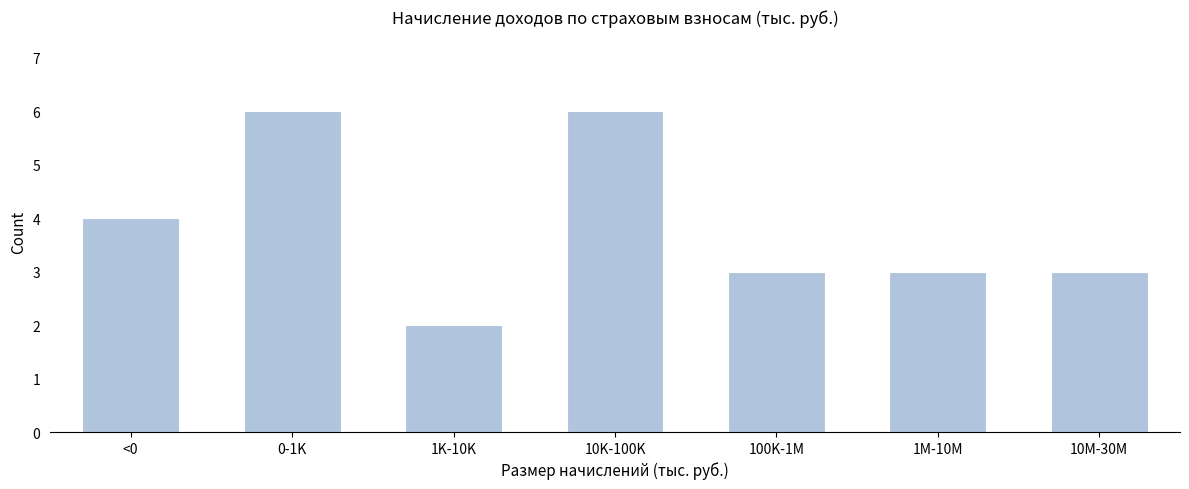

Reading left to right, transcribe all the data shown in this chart.

<0=4	0-1K=6	1K-10K=2	10K-100K=6	100K-1M=3	1M-10M=3	10M-30M=3